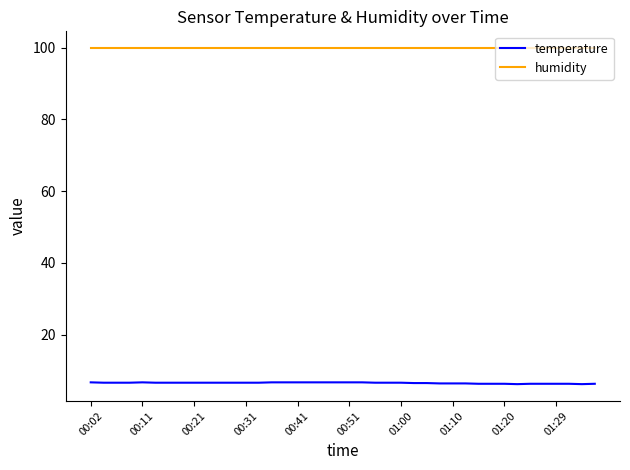

Rank the series by their maximum value, from highest to lowest.

humidity, temperature